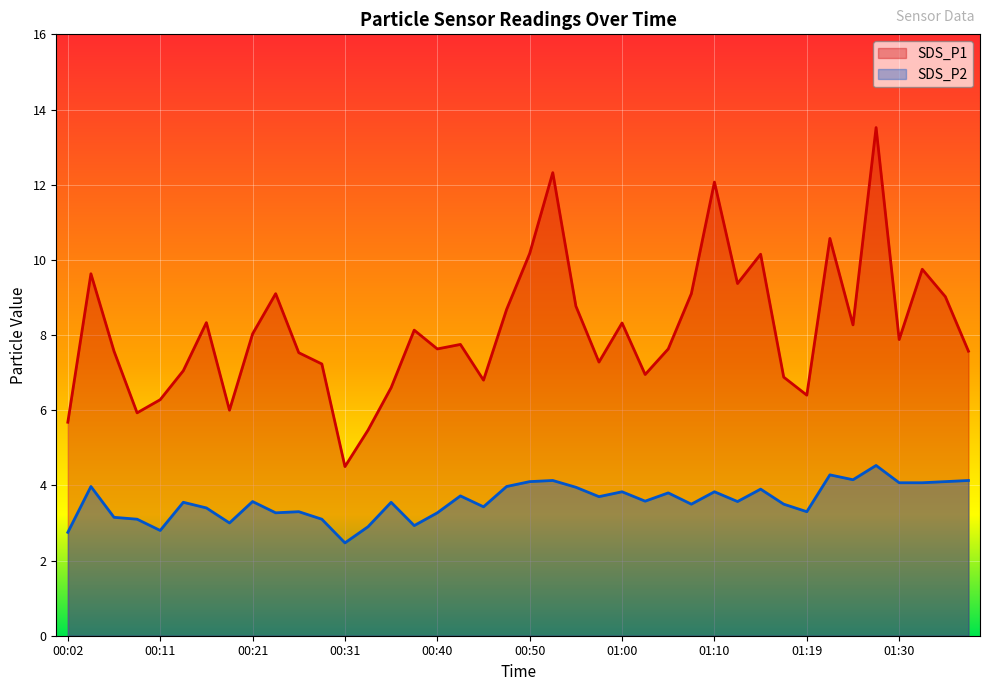

What value does the SDS_P1 series have at 01:25?

8.3